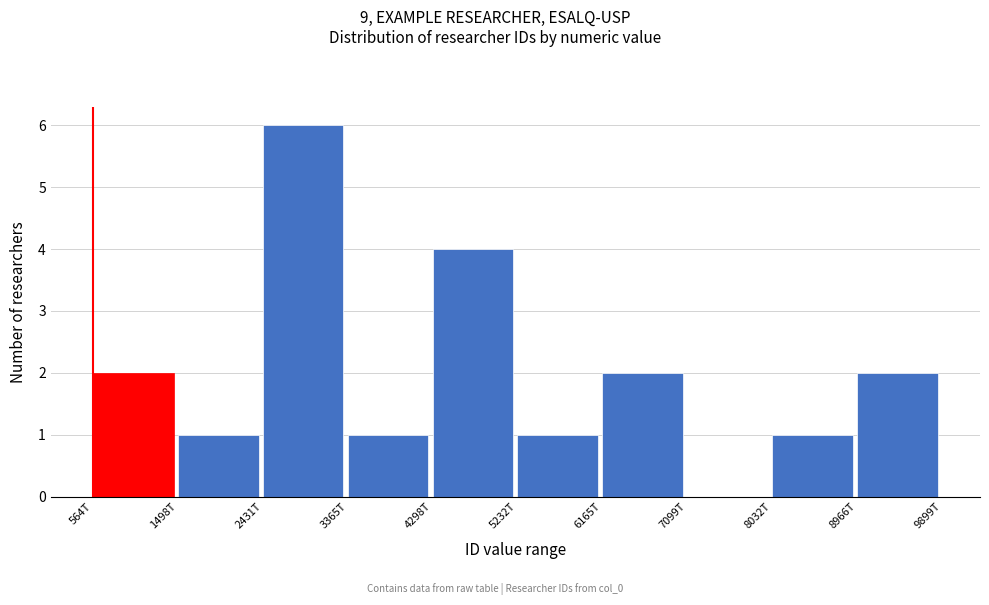

Reading right to left, transcribe all the data shown in this chart.

8966T=2	8032T=1	7099T=0	6165T=2	5232T=1	4298T=4	3365T=1	2431T=6	1498T=1	564T=2